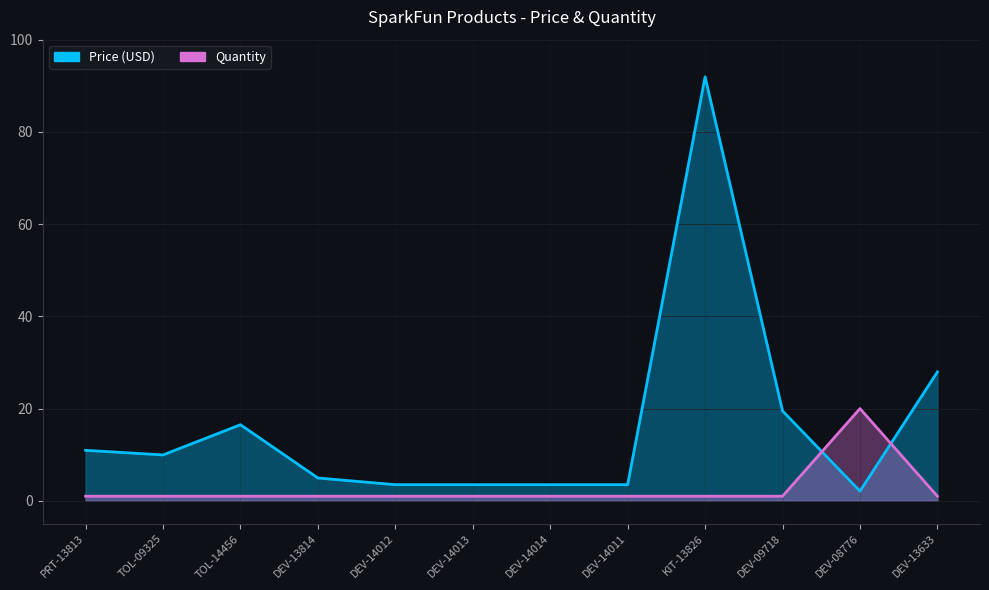

What are all the series names shown in the legend?

Price (USD), Quantity